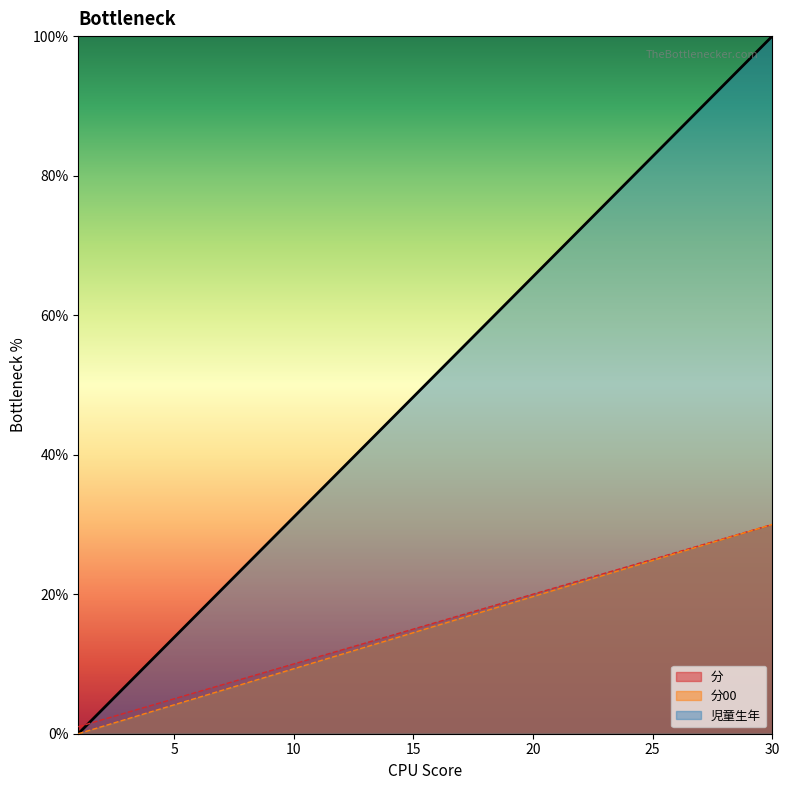

Reading right to left, list all the values displayed in this chart.

分: 30=100.0	29=96.6	28=93.1	27=89.7	26=86.2	25=82.8	24=79.3	23=75.9	22=72.4	21=69.0	20=65.5	19=62.1	18=58.6	17=55.2	16=51.7	15=48.3	14=44.8	13=41.4	12=37.9	11=34.5	10=31.0	9=27.6	8=24.1	7=20.7	6=17.2	5=13.8	4=10.3	3=6.9	2=3.4	1=0.0
分00: 30=30.0	29=29.0	28=28.0	27=27.0	26=26.0	25=25.0	24=24.0	23=23.0	22=22.0	21=21.0	20=20.0	19=19.0	18=18.0	17=17.0	16=16.0	15=15.0	14=14.0	13=13.0	12=12.0	11=11.0	10=10.0	9=9.0	8=8.0	7=7.0	6=6.0	5=5.0	4=4.0	3=3.0	2=2.0	1=1.0
児童生年: 30=30.0	29=29.0	28=27.9	27=26.9	26=25.9	25=24.8	24=23.8	23=22.8	22=21.7	21=20.7	20=19.7	19=18.6	18=17.6	17=16.6	16=15.5	15=14.5	14=13.4	13=12.4	12=11.4	11=10.3	10=9.3	9=8.3	8=7.2	7=6.2	6=5.2	5=4.1	4=3.1	3=2.1	2=1.0	1=0.0